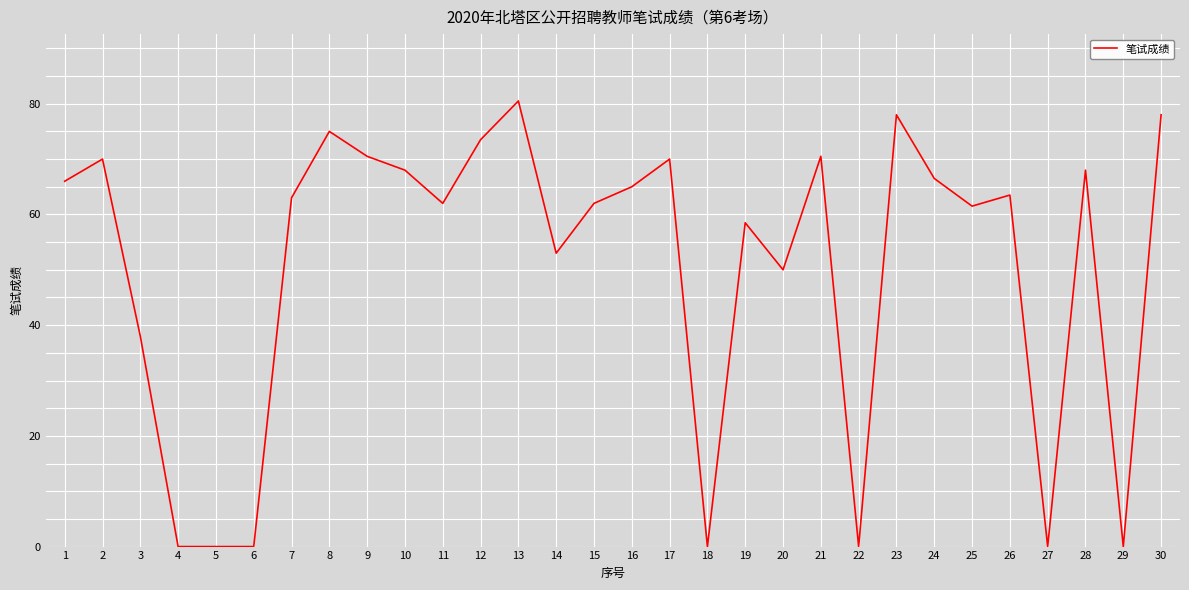

True or false: the data shows 0.0 at 29.

True